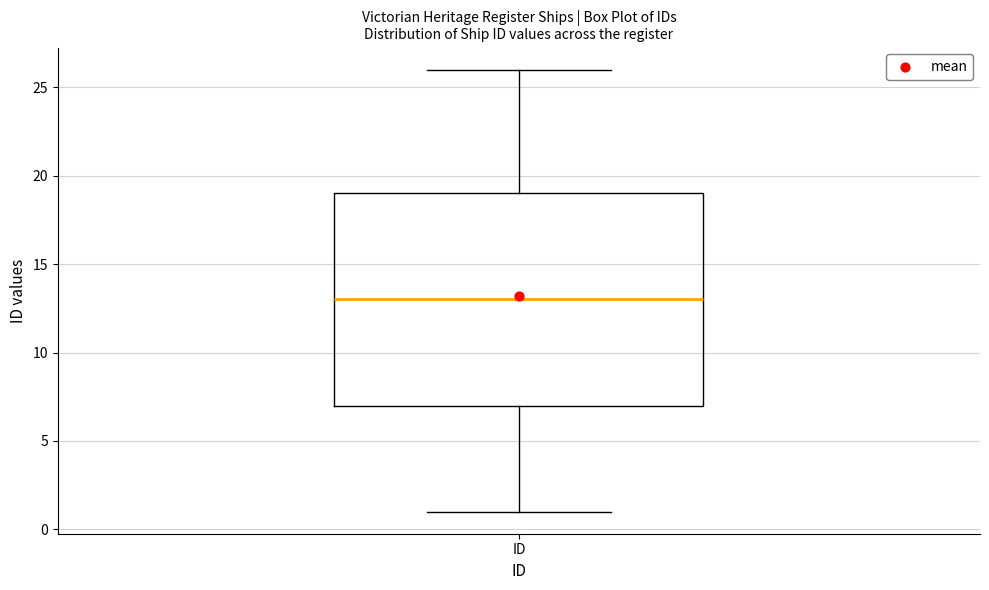

Where does the median line of the box for ID sit on the y-axis? The values are not printed on the chart, so give them approximately, as read against the axis.

13